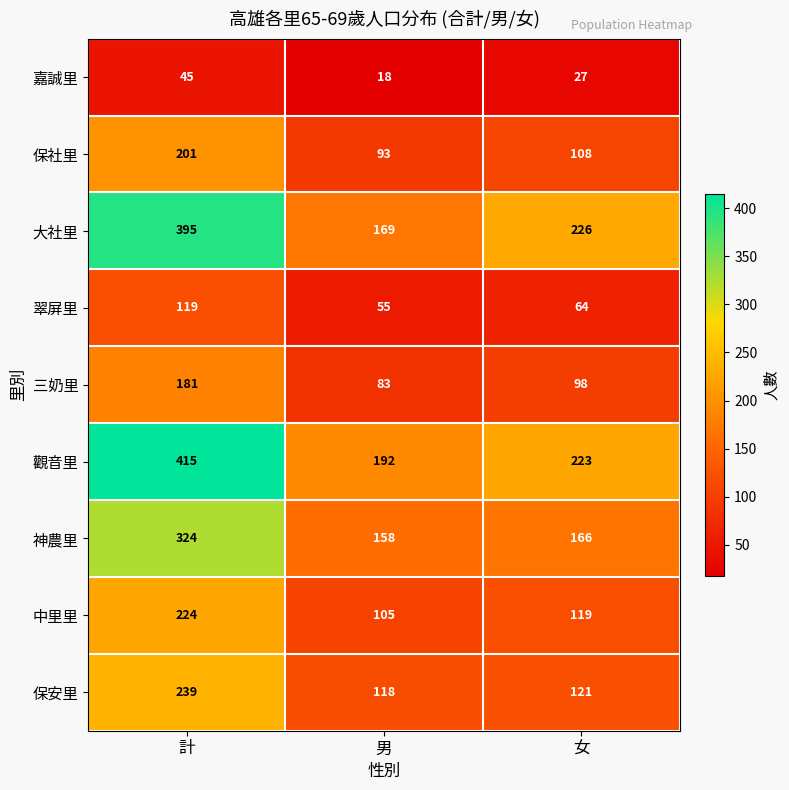

What is the approximate value of 保安里 at 男?

118